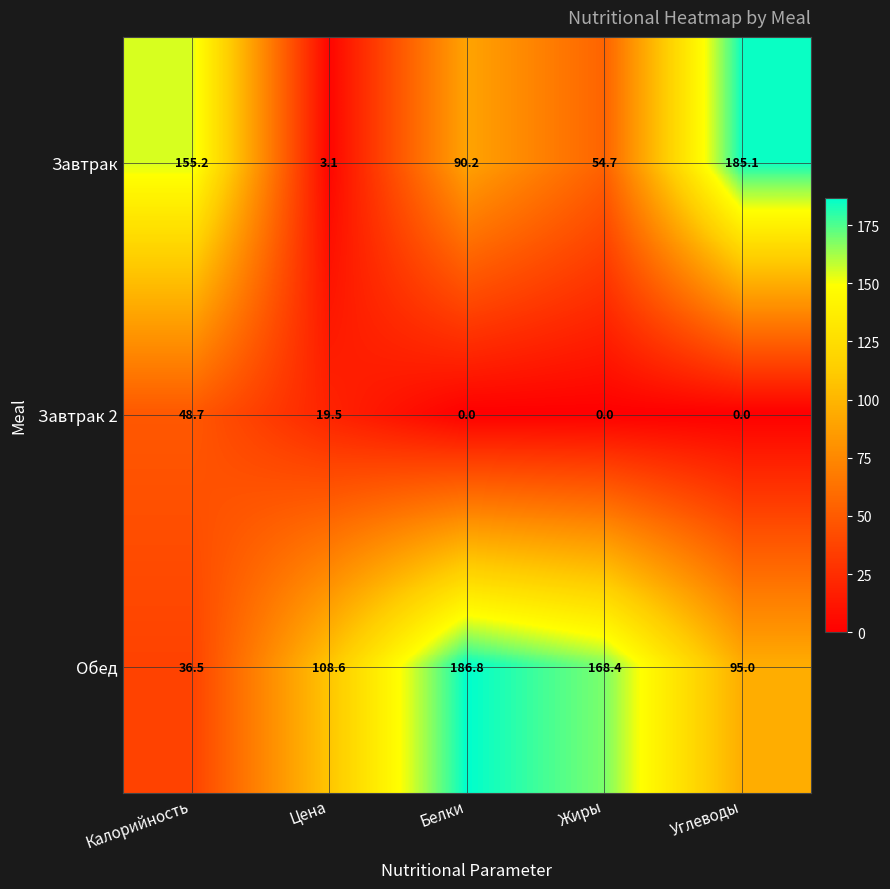

What is the maximum value shown in the chart?

186.8